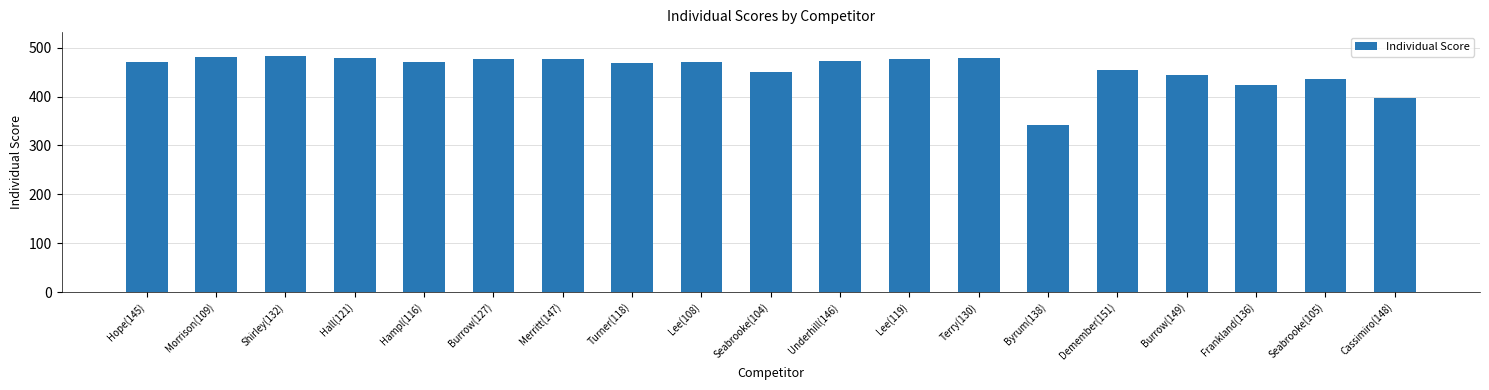

What is the difference between the second highest and second lowest values?

83.6